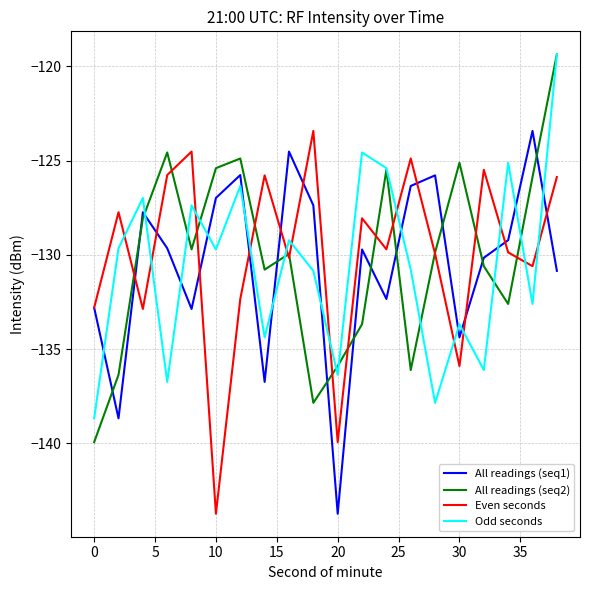

Which series ends up on top after the final intersection of Odd seconds and All readings (seq1)?

Odd seconds